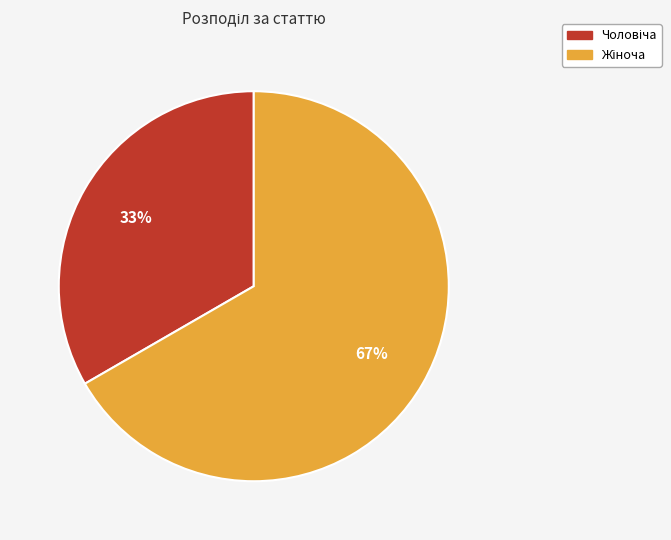

To the nearest percent, what is the average slice percentage?

50%